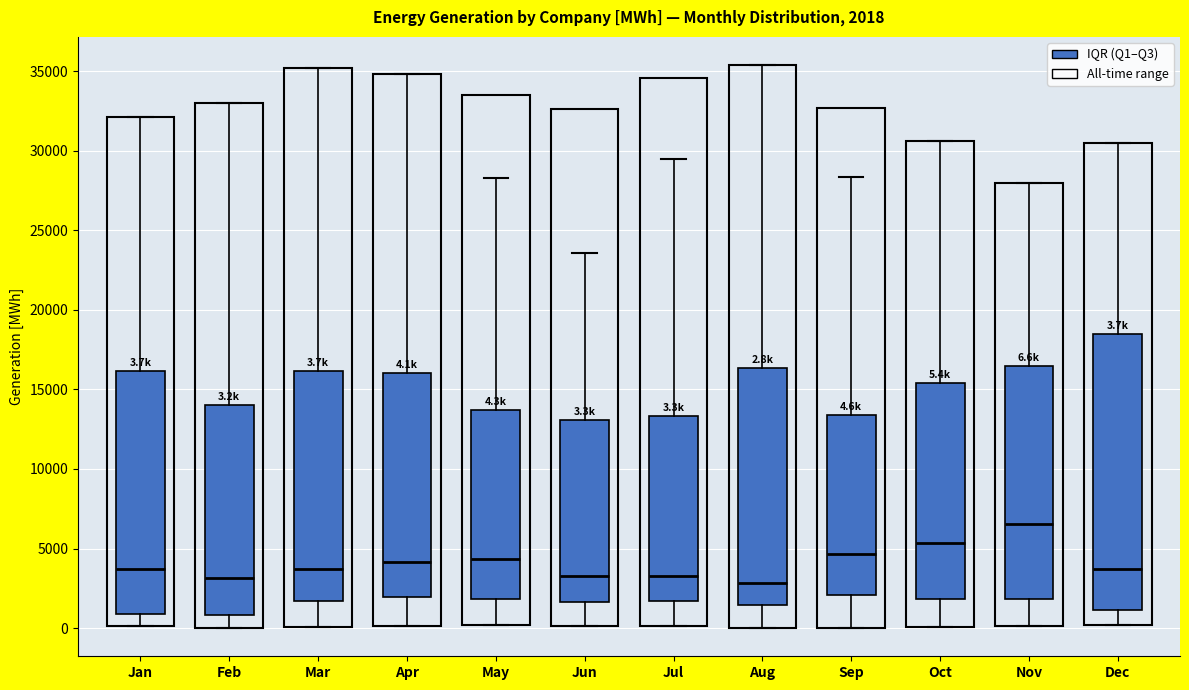

Comparing the boxes themselves (not the whiskers), which one is the tallest?

Dec